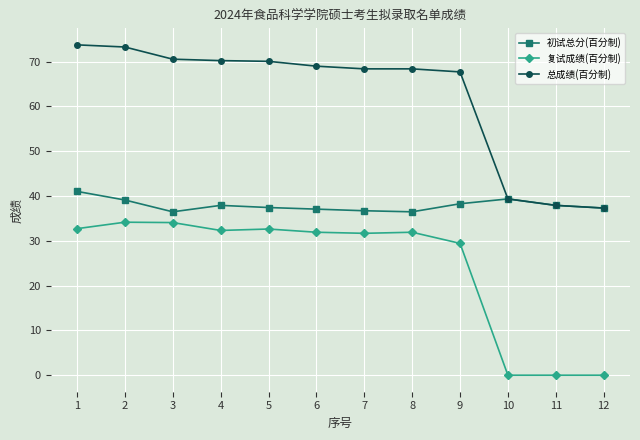

The value of 总成绩(百分制) at 4 is 124.6. True or false?

False